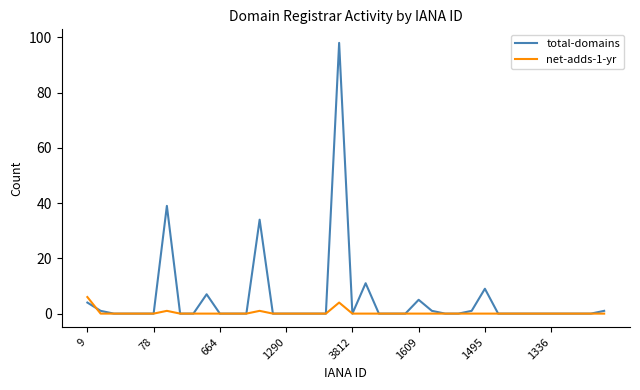

Which series has the largest total across all categories?

total-domains